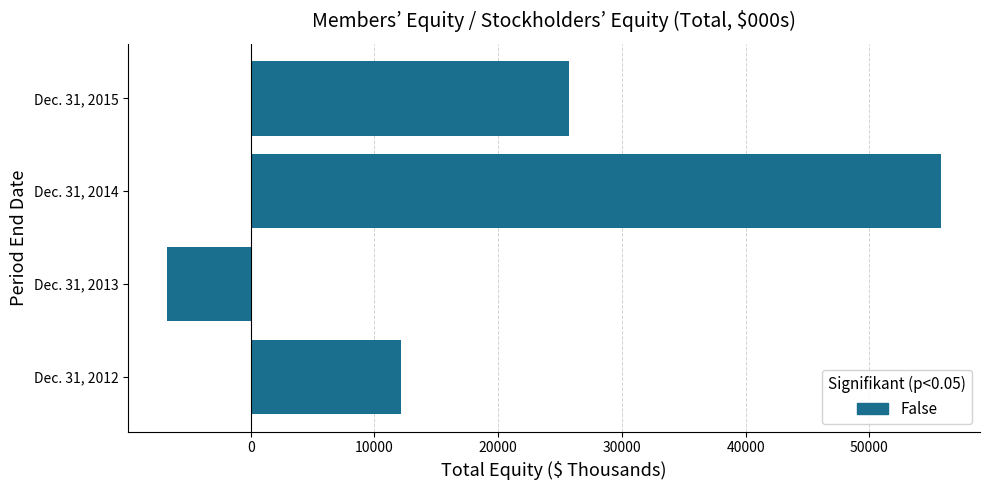

Which label corresponds to the largest value in the chart?

Dec. 31, 2014